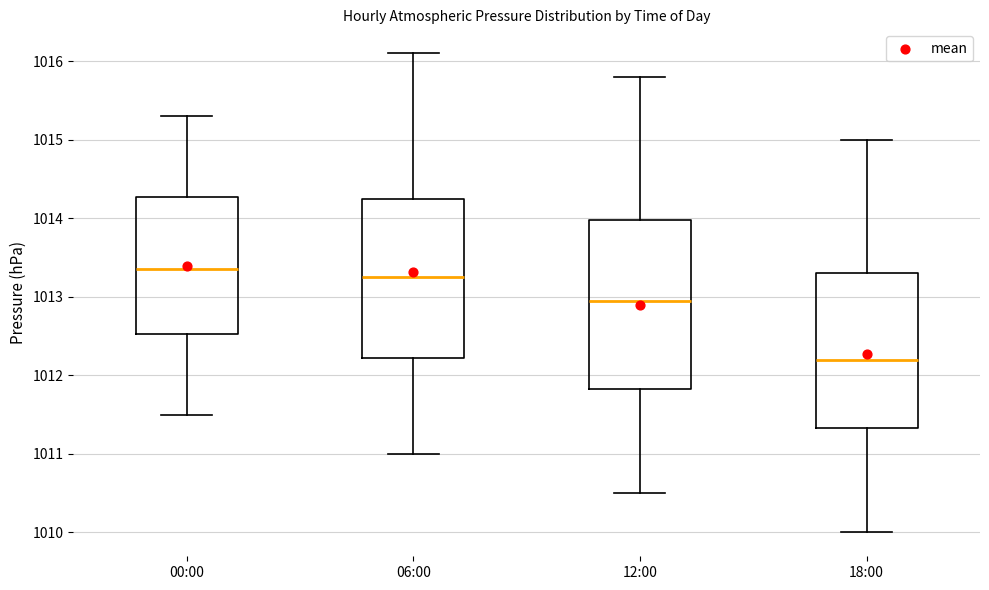

Reading left to right, read every box against the y-axis: the position of its median line, the range the box covers, and the ends of its whiskers. The values are not printed on the chart, so give them approximately, as read against the axis.

00:00: median 1013.4, box 1012.5 to 1014.3, whiskers 1011.5 to 1015.3
06:00: median 1013.3, box 1012.2 to 1014.3, whiskers 1011.0 to 1016.1
12:00: median 1013.0, box 1011.8 to 1014.0, whiskers 1010.5 to 1015.8
18:00: median 1012.2, box 1011.3 to 1013.3, whiskers 1010.0 to 1015.0